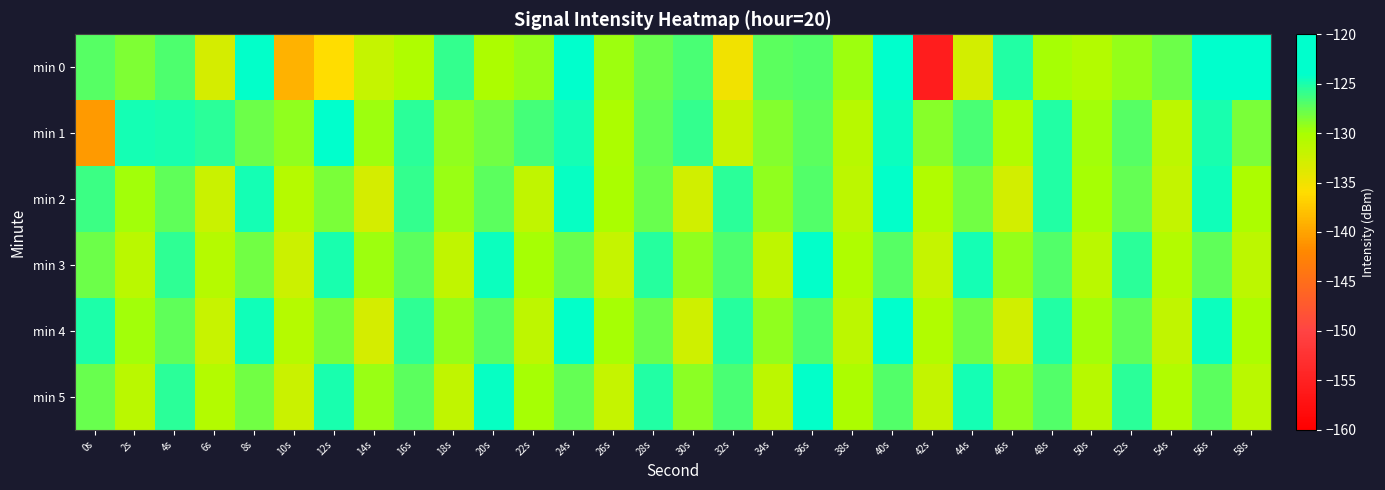

At how many categories does at least one series exceed -126?

21